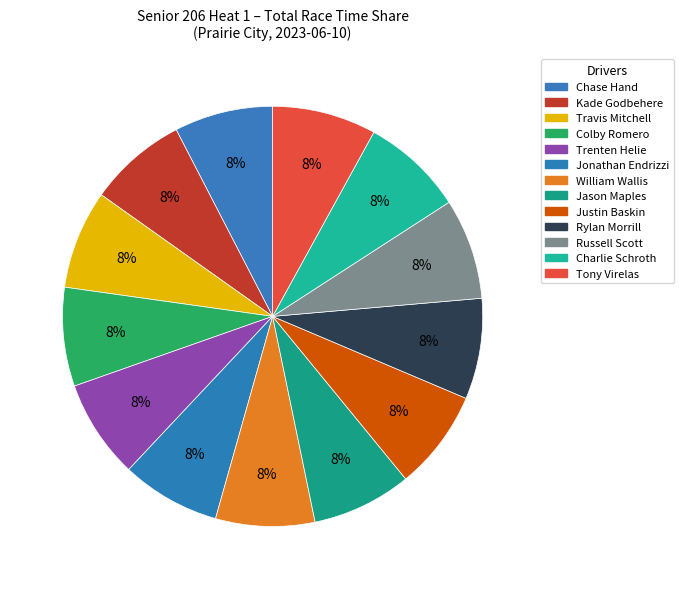

What is the largest slice in the pie chart?

Tony Virelas